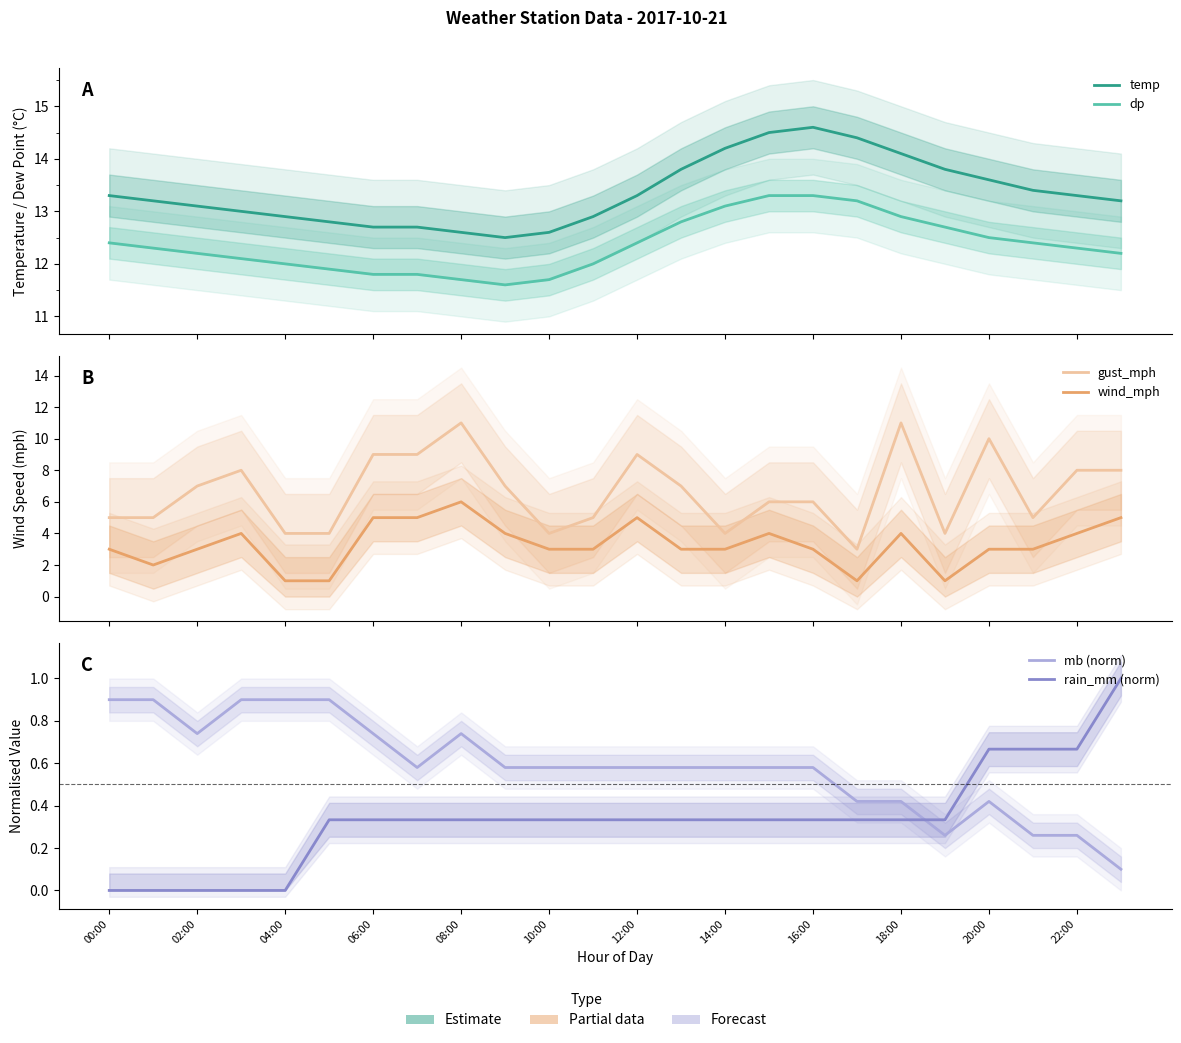

Where is mb (norm) nearest to the value 0?

23